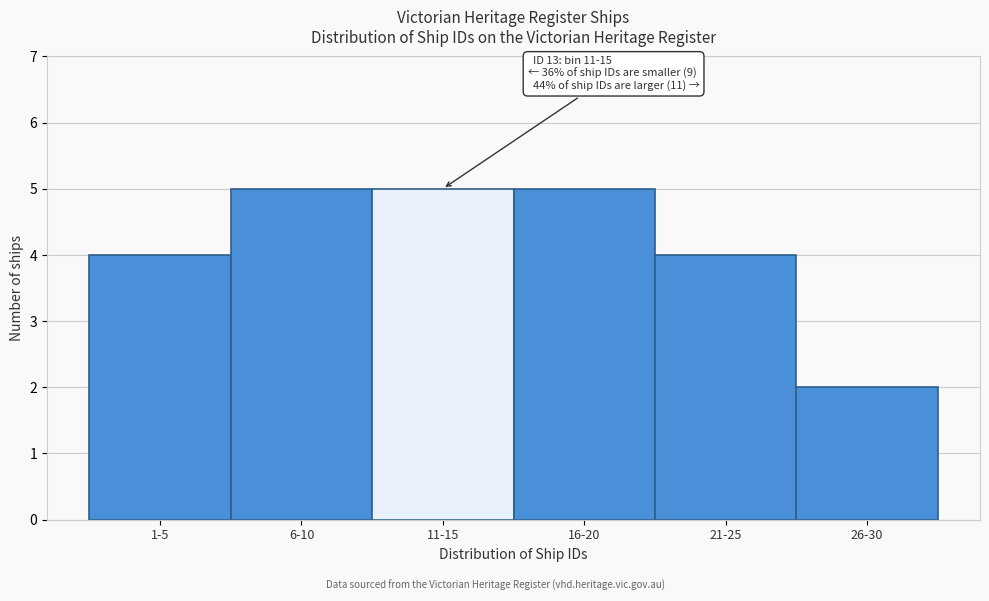

Reading left to right, list all the values displayed in this chart.

4	5	5	5	4	2